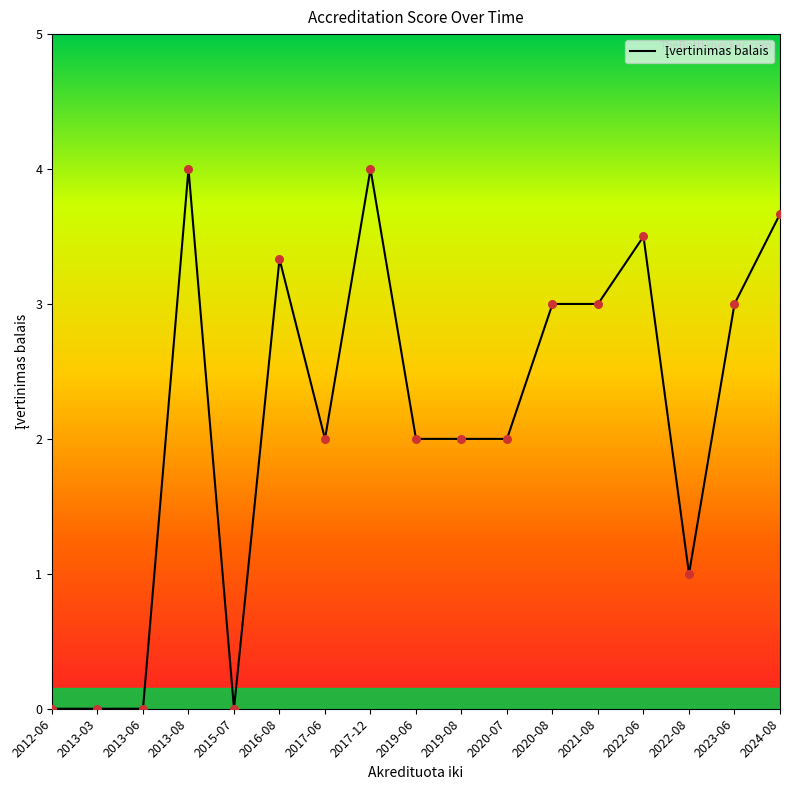

What is the change in value from 2013-08 to 2020-07?

-2.0